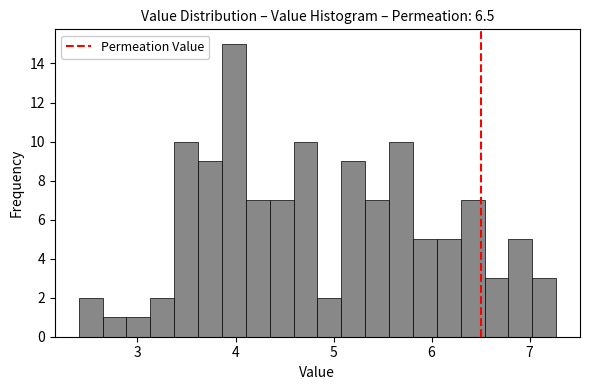

Read against the x-axis, roughly where is the centre of the tallest bar?

4.0